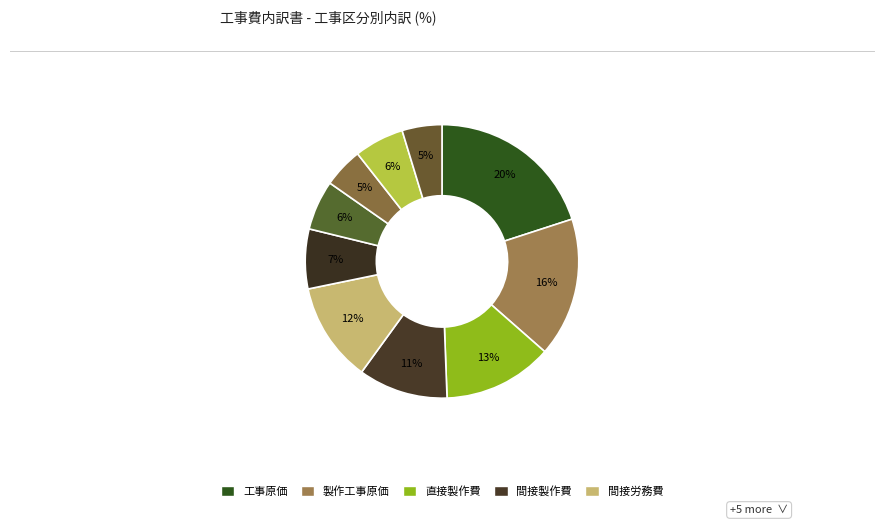

Count the number of slices in the pie.

10